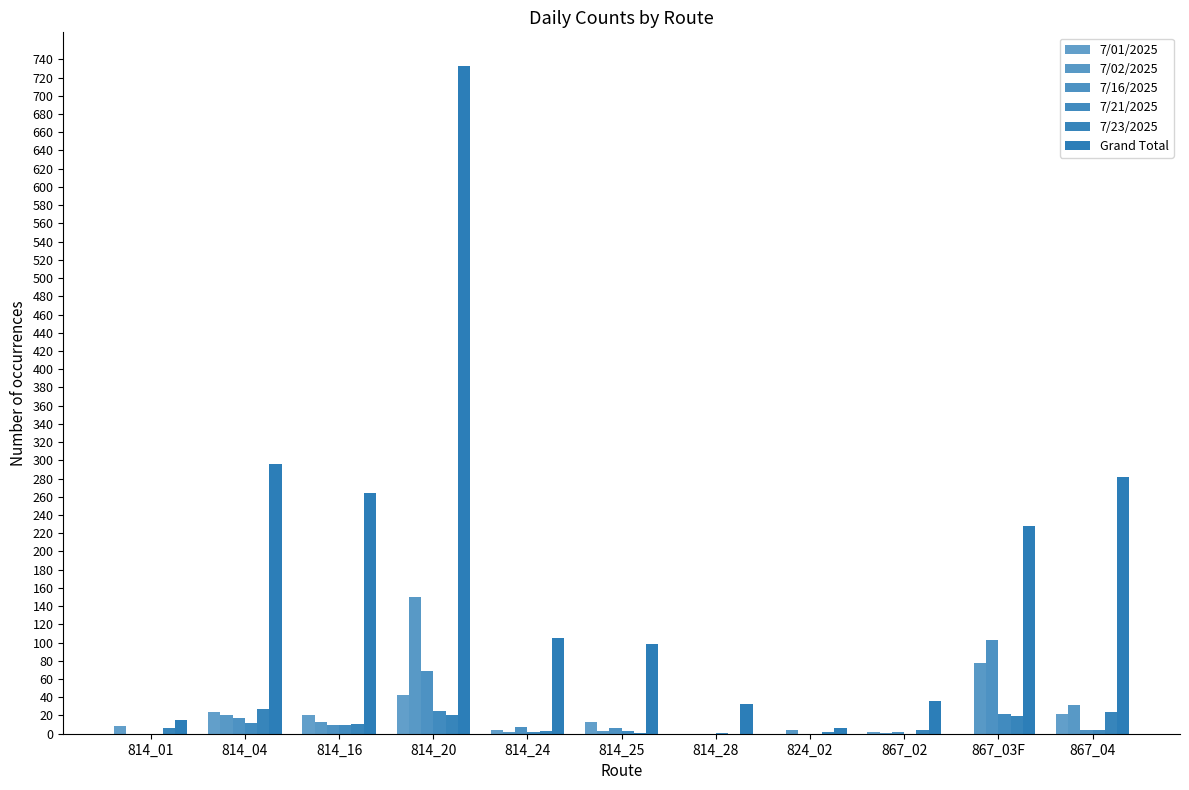

Are the bars grouped side by side (vs. stacked)?

Yes